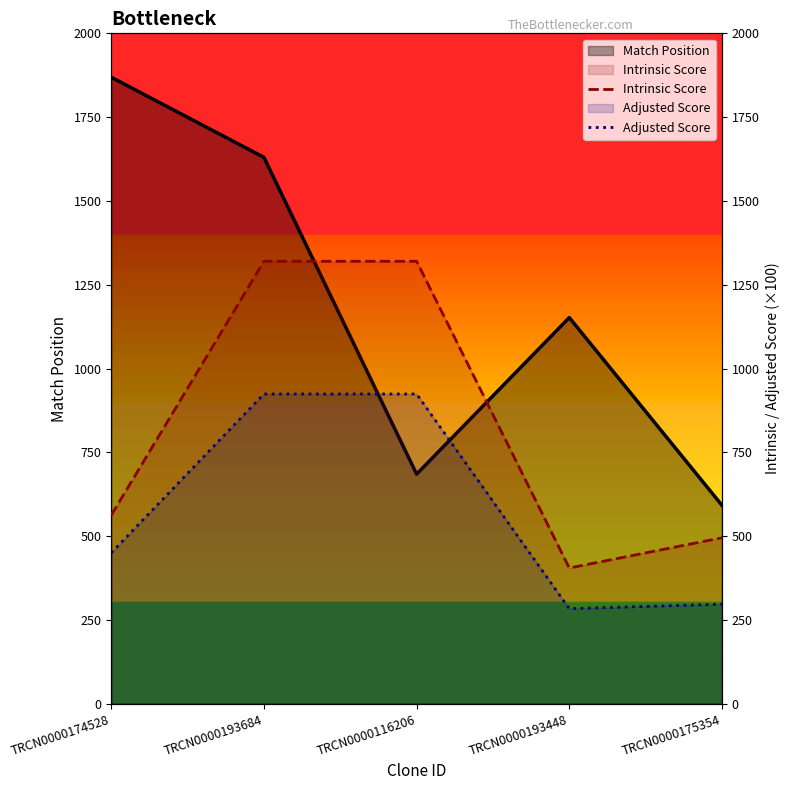

What is the minimum value shown in the chart?

283.5